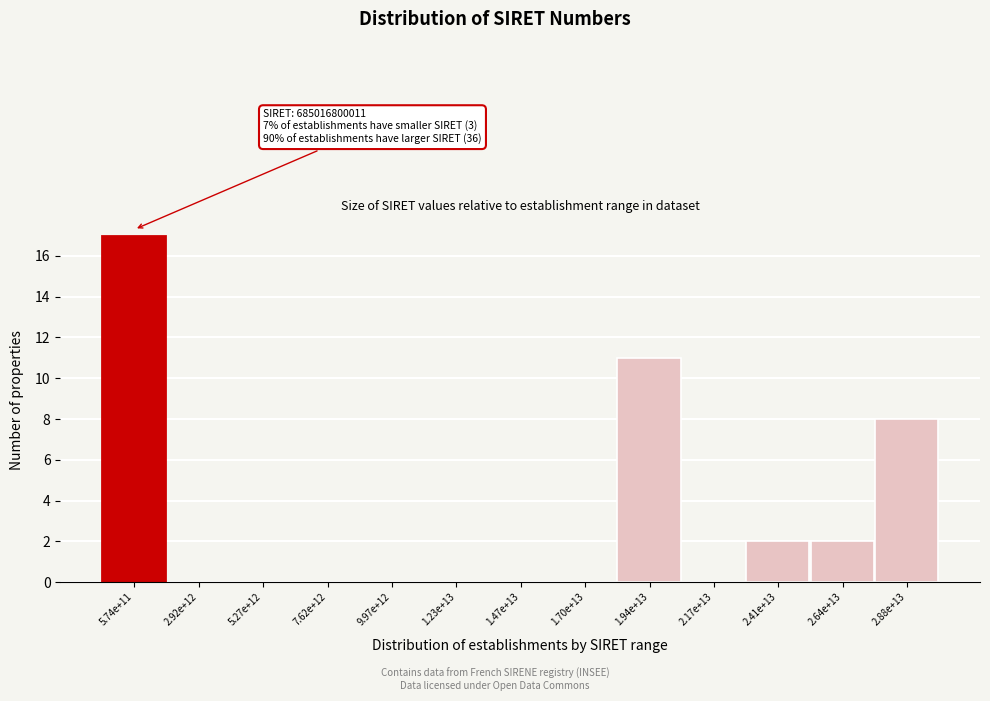

Reading left to right, what are all the values shown in this chart?

5.74e+11=17	2.92e+12=0	5.27e+12=0	7.62e+12=0	9.97e+12=0	1.23e+13=0	1.47e+13=0	1.70e+13=0	1.94e+13=11	2.17e+13=0	2.41e+13=2	2.64e+13=2	2.88e+13=8